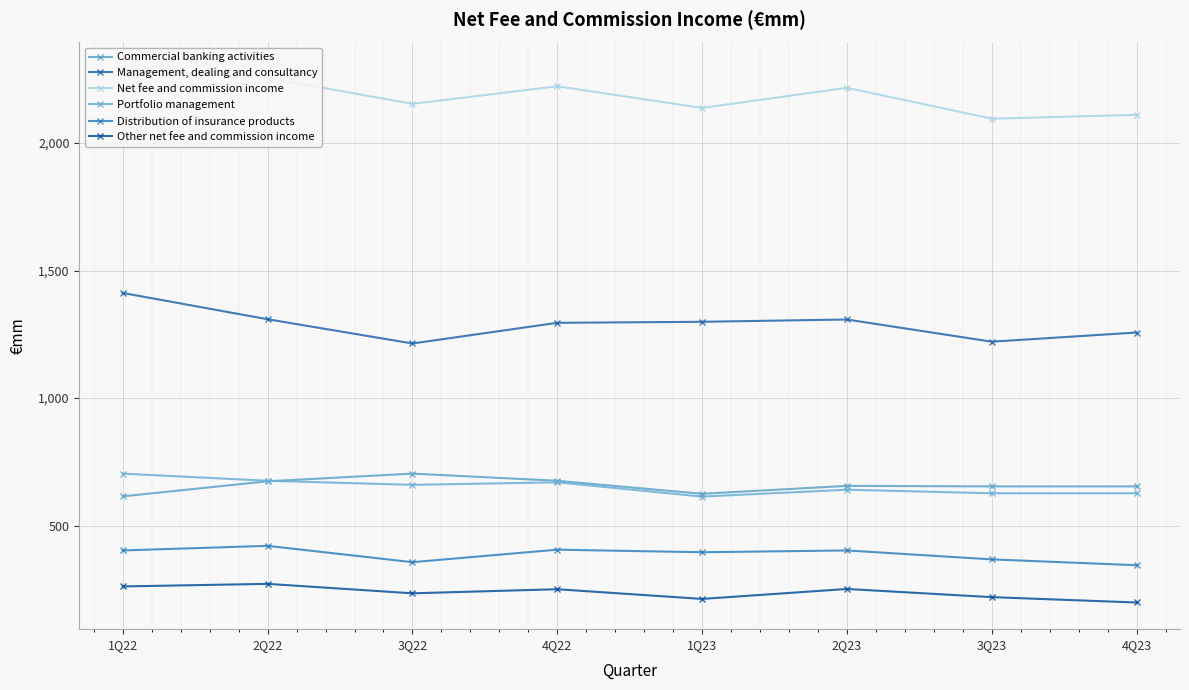

What is the difference between the highest and lowest values at 1Q22?

2027